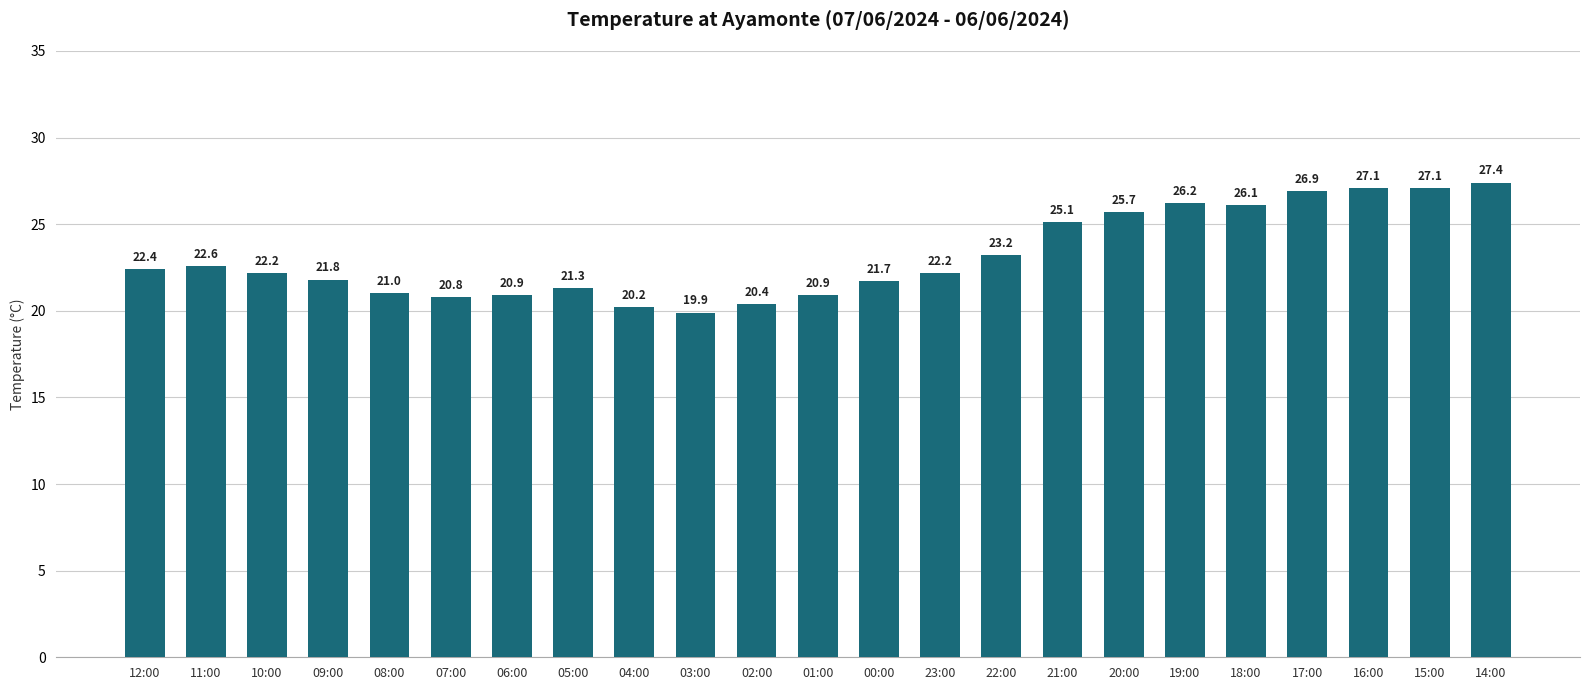

What is the value of the 18th bar from the left?

26.2